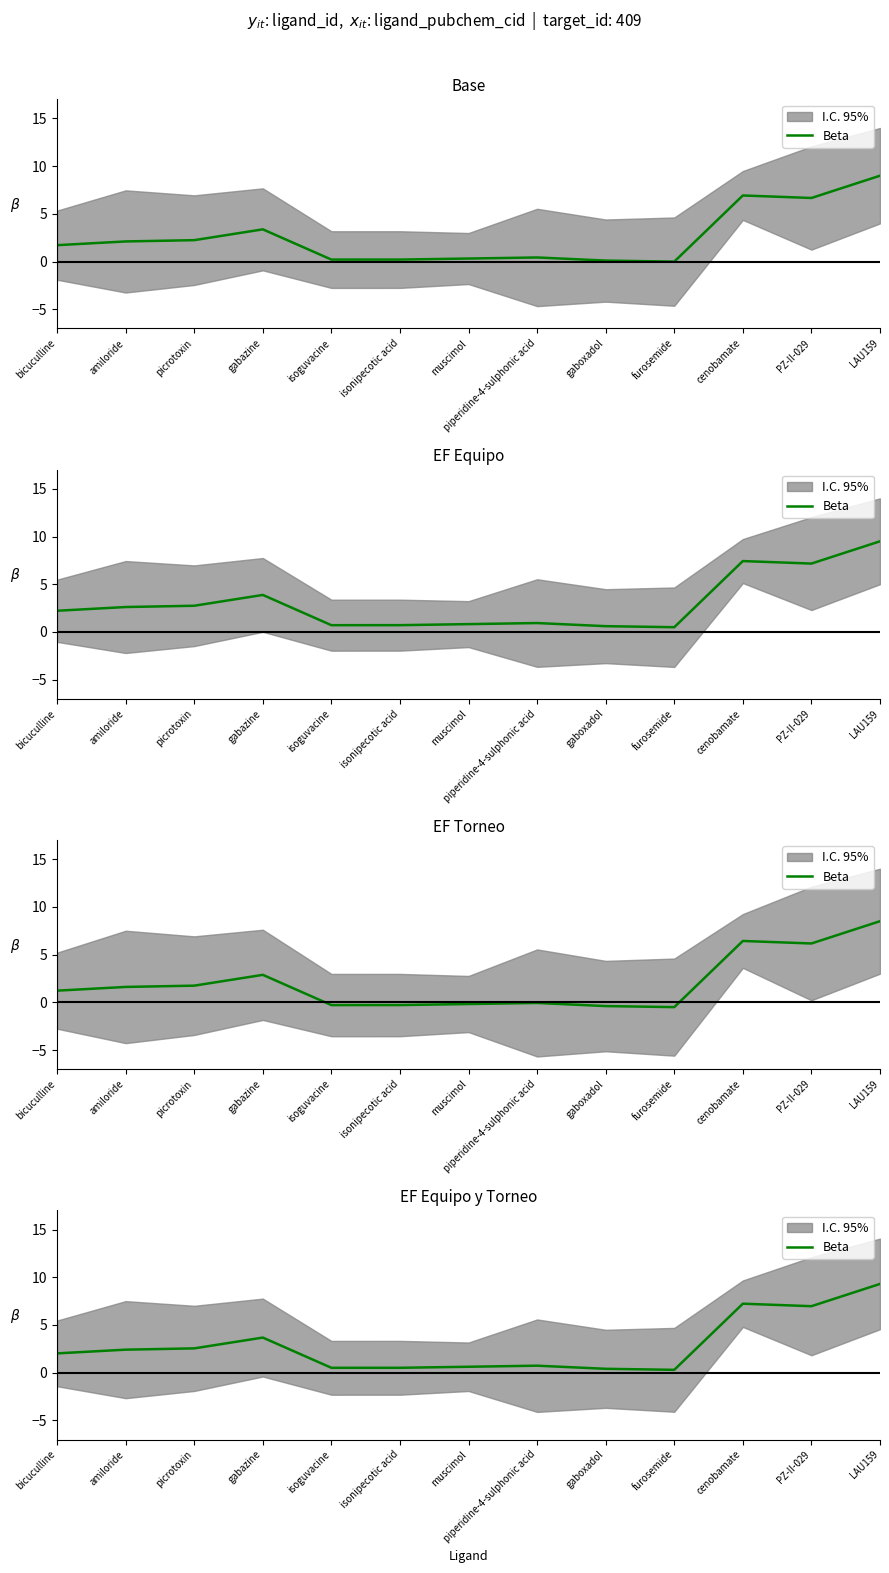

Rank the categories by value from lowest to highest.

furosemide, gaboxadol, isoguvacine, isonipecotic acid, muscimol, piperidine-4-sulphonic acid, bicuculline, amiloride, picrotoxin, gabazine, PZ-II-029, cenobamate, LAU159